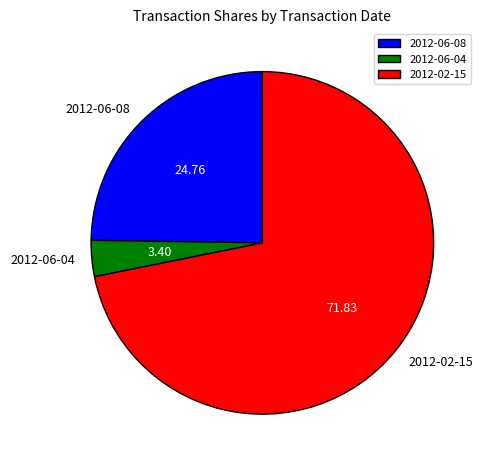

Approximately how many times larger is the value at 2012-06-08 compared to 2012-02-15?

0.3